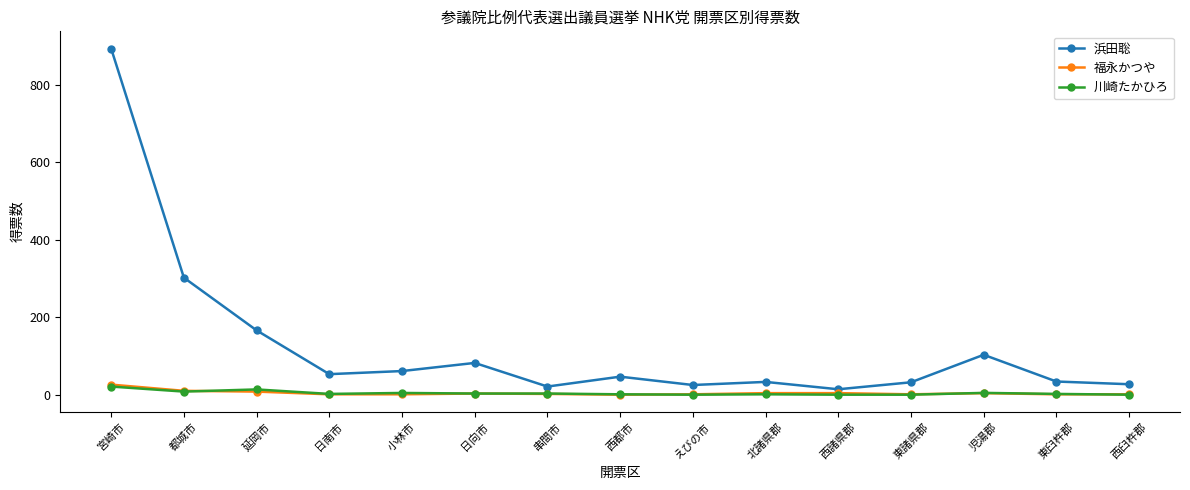

How many lines are shown in the chart?

3